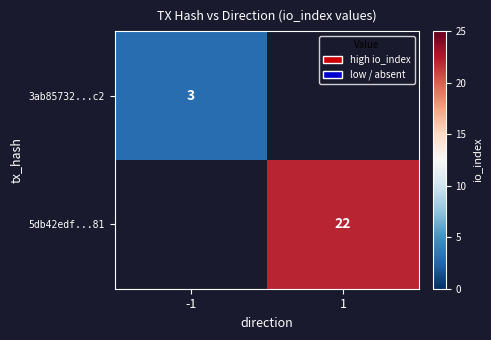

The value of 3ab85732...c2 at -1 is 3. True or false?

True